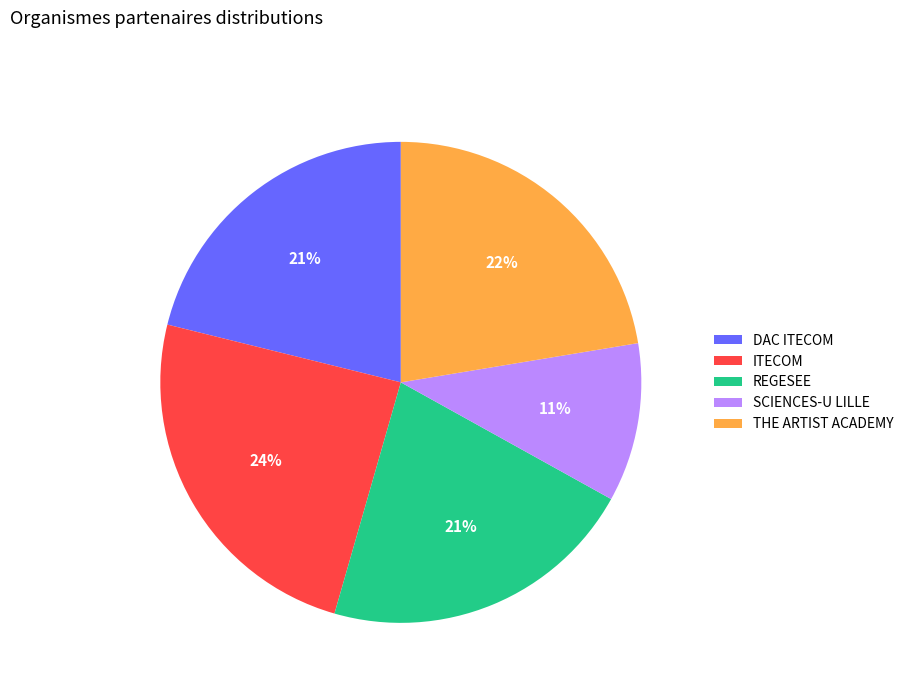

To the nearest percent, what is the difference between the SCIENCES-U LILLE and DAC ITECOM slice percentages?

10%